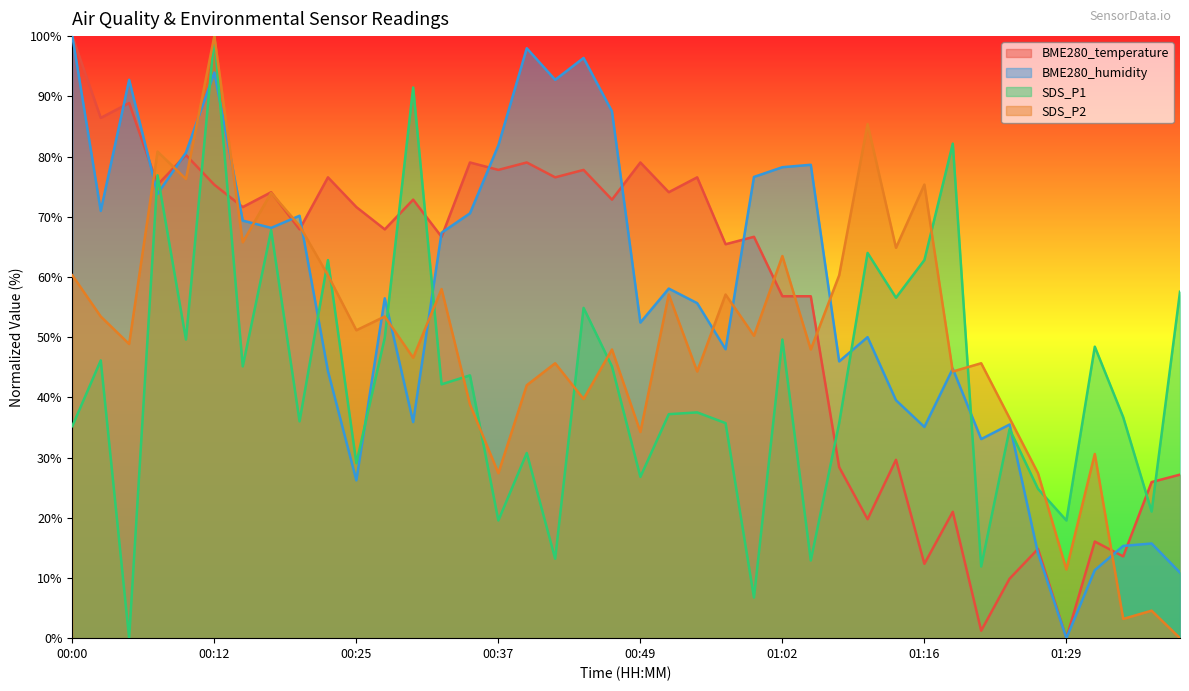

How many values in the BME280_temperature series are below 71?

20